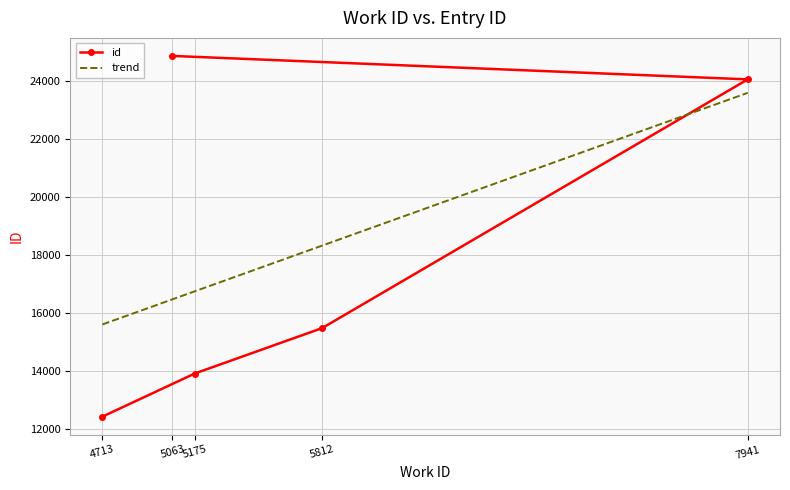

What is the minimum value for id?

12434